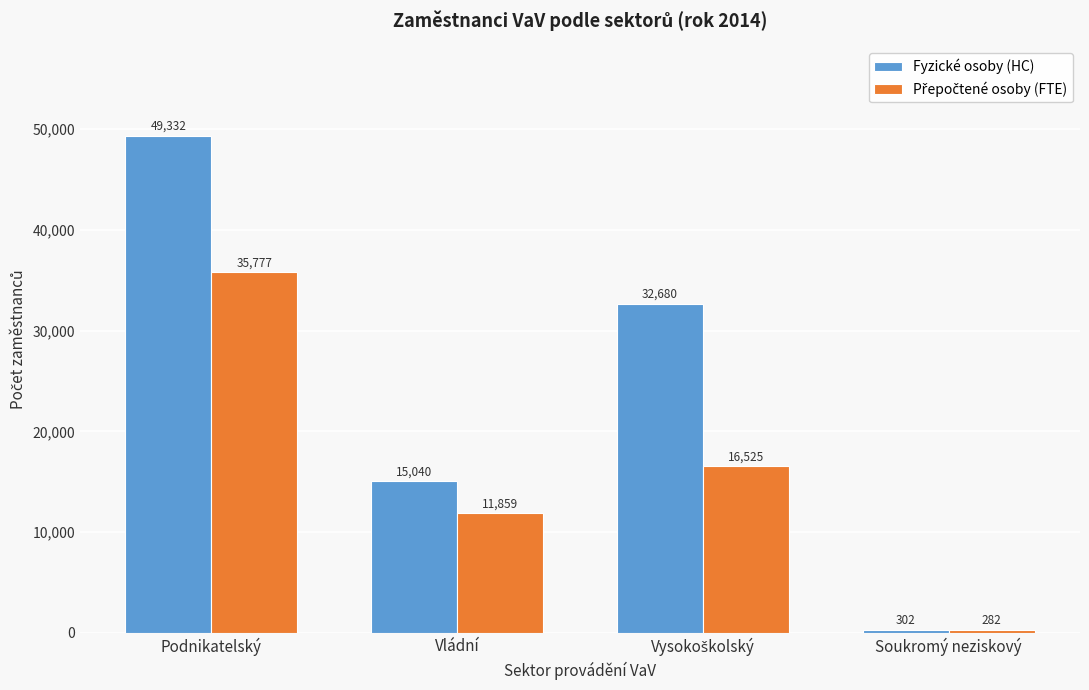

At how many categories does at least one series exceed 13637?

3